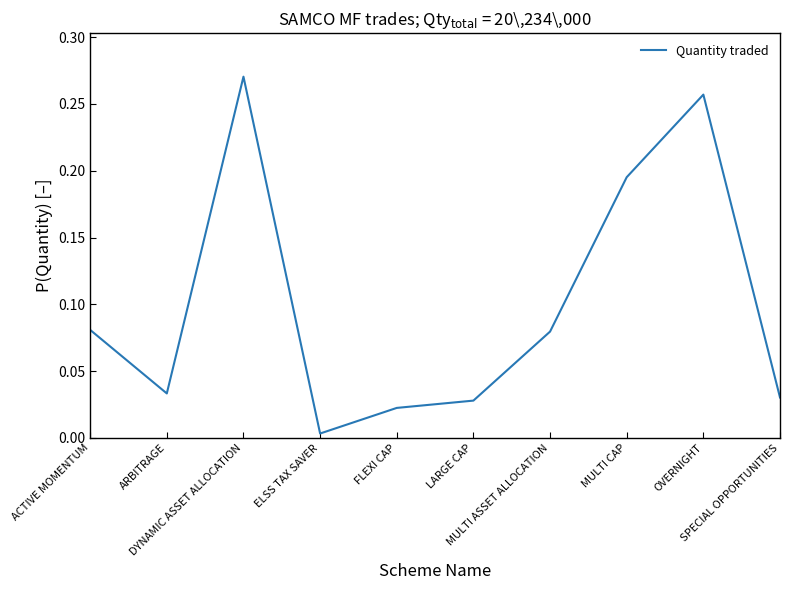

What position from the right is OVERNIGHT?

2